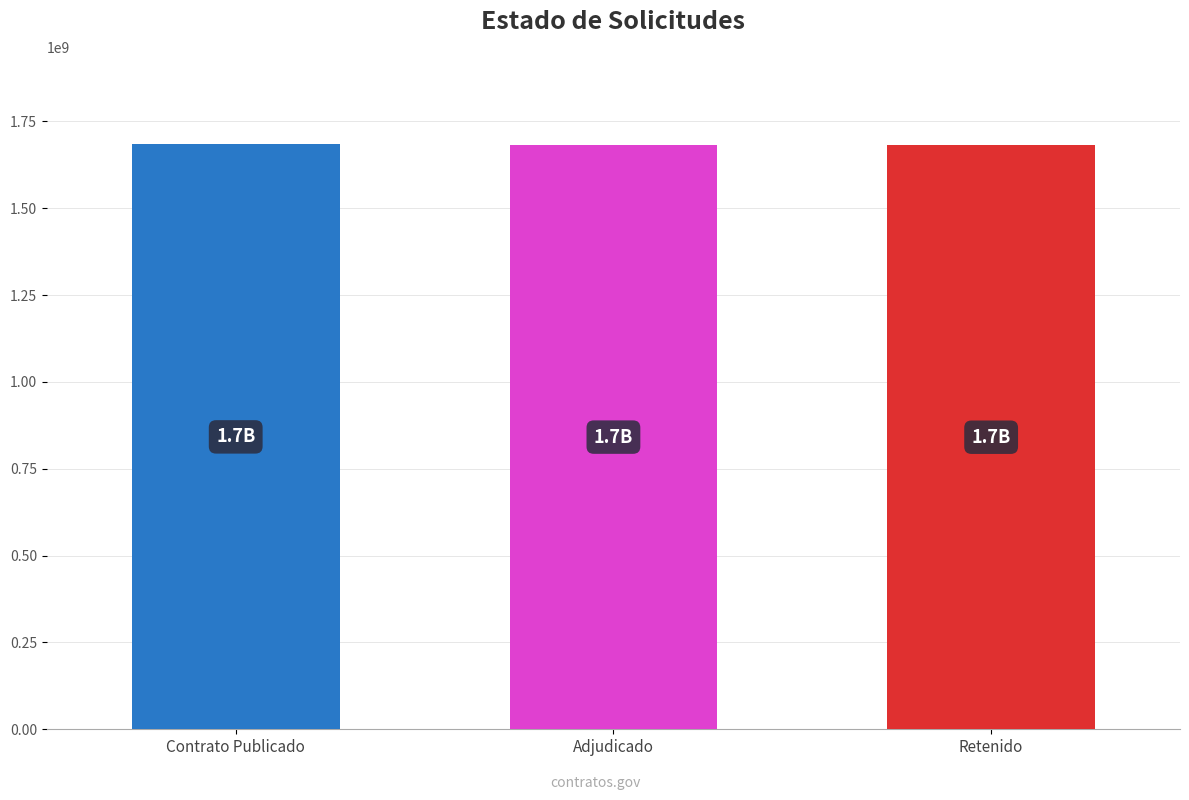

What is the value of the 3rd bar from the left?

1681459954